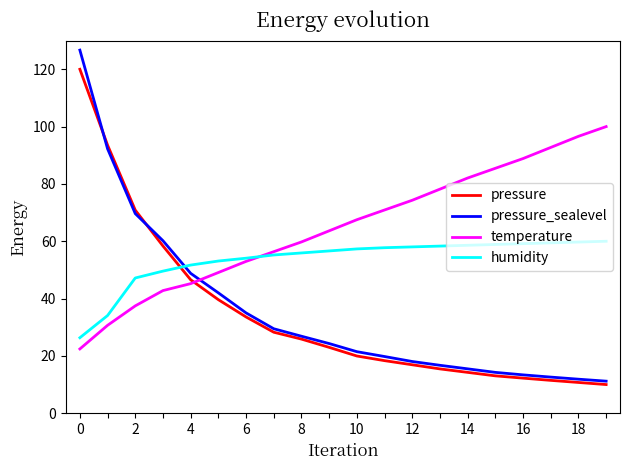

Which series has the widest spread of values?

pressure_sealevel